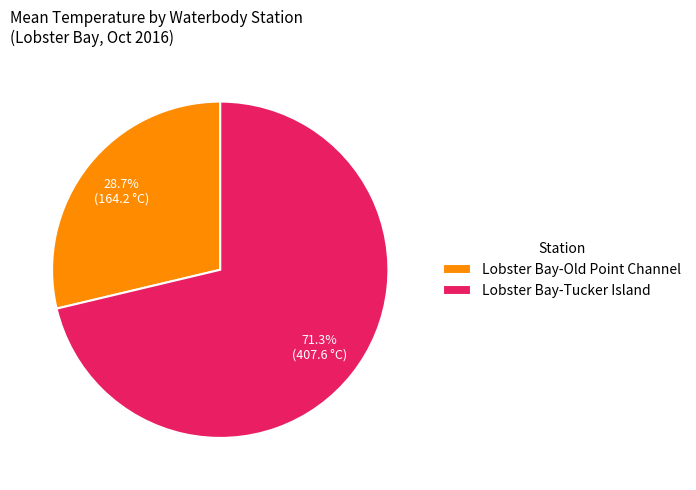

Does Lobster Bay-Tucker Island account for over 50% of the chart?

Yes